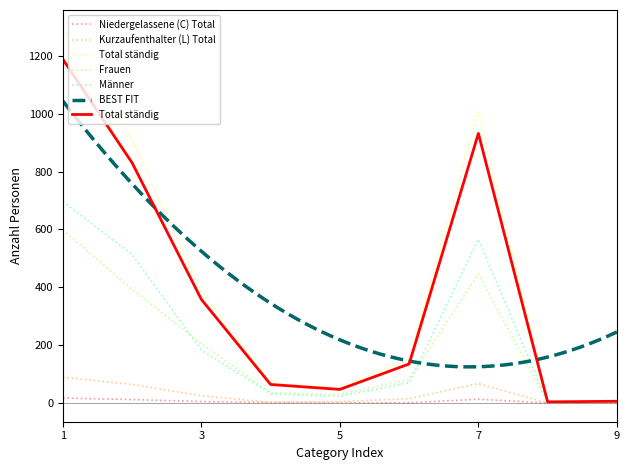

What is the sum of all Männer values?

2088